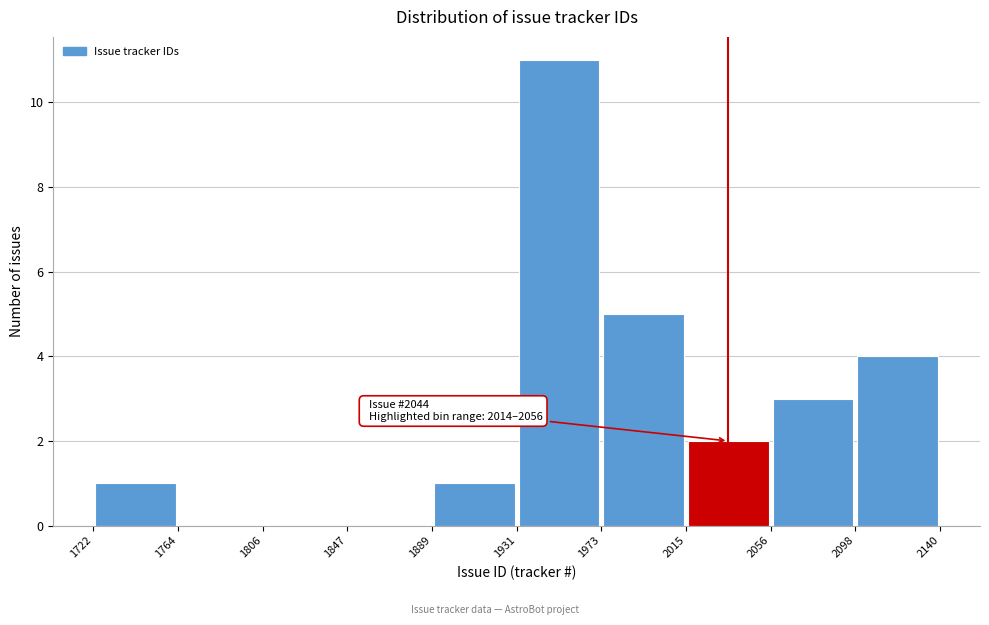

Which range on the x-axis has the tallest bar?

1931 to 1973